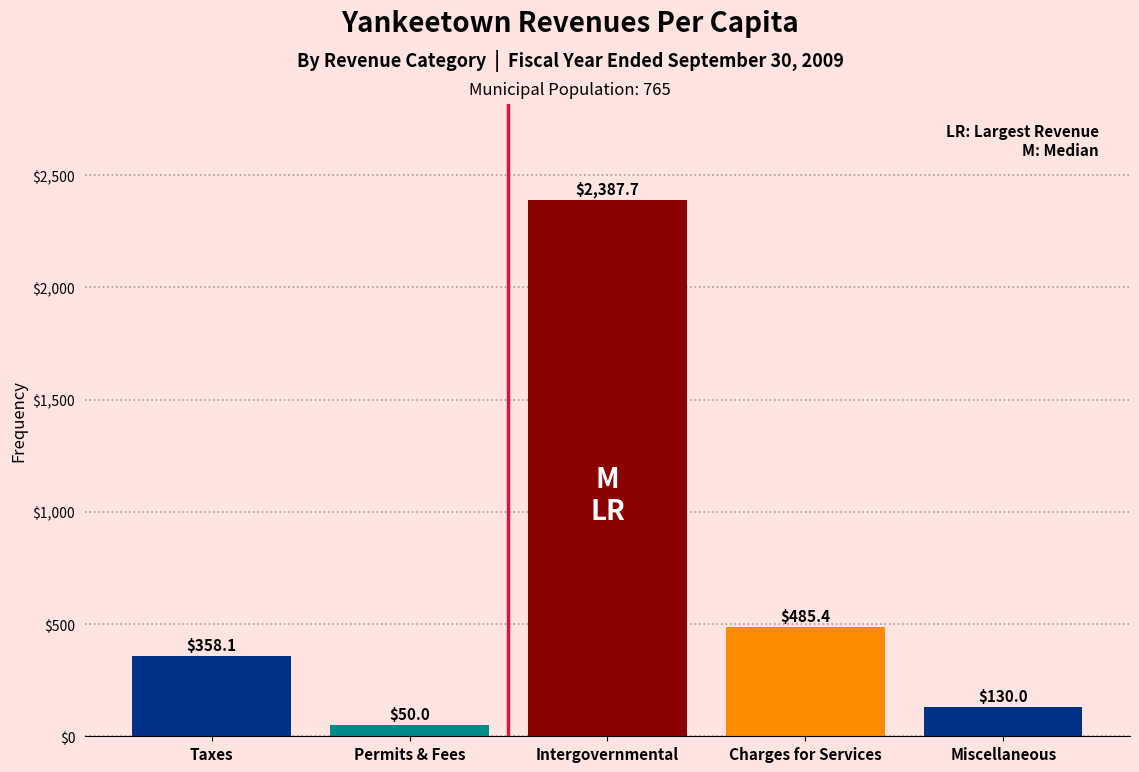

Reading left to right, list all the values displayed in this chart.

358.1	50.0	2387.7	485.4	130.0